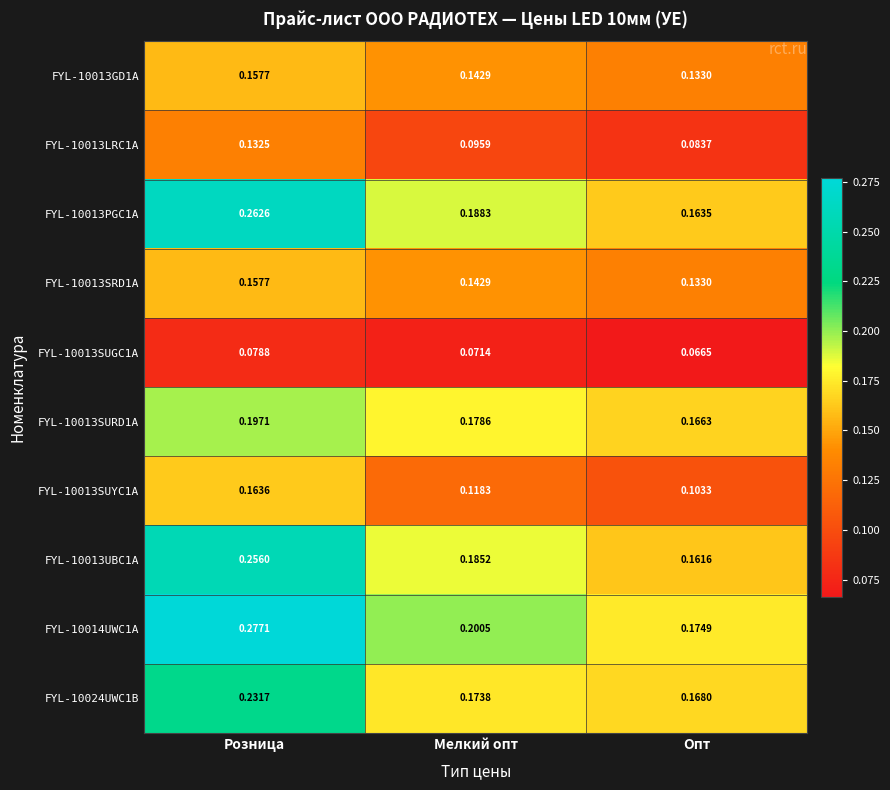

Is the value of FYL-10013GD1A at Опт greater than the value of FYL-10013SUYC1A at Мелкий опт?

Yes